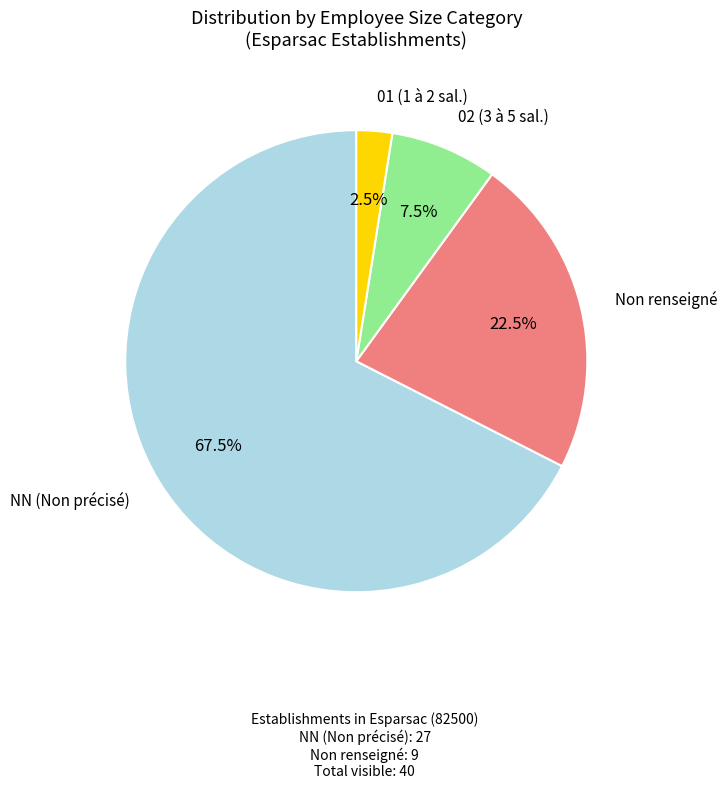

What is the ratio of the value at NN (Non précisé) to the value at Non renseigné?

3.0